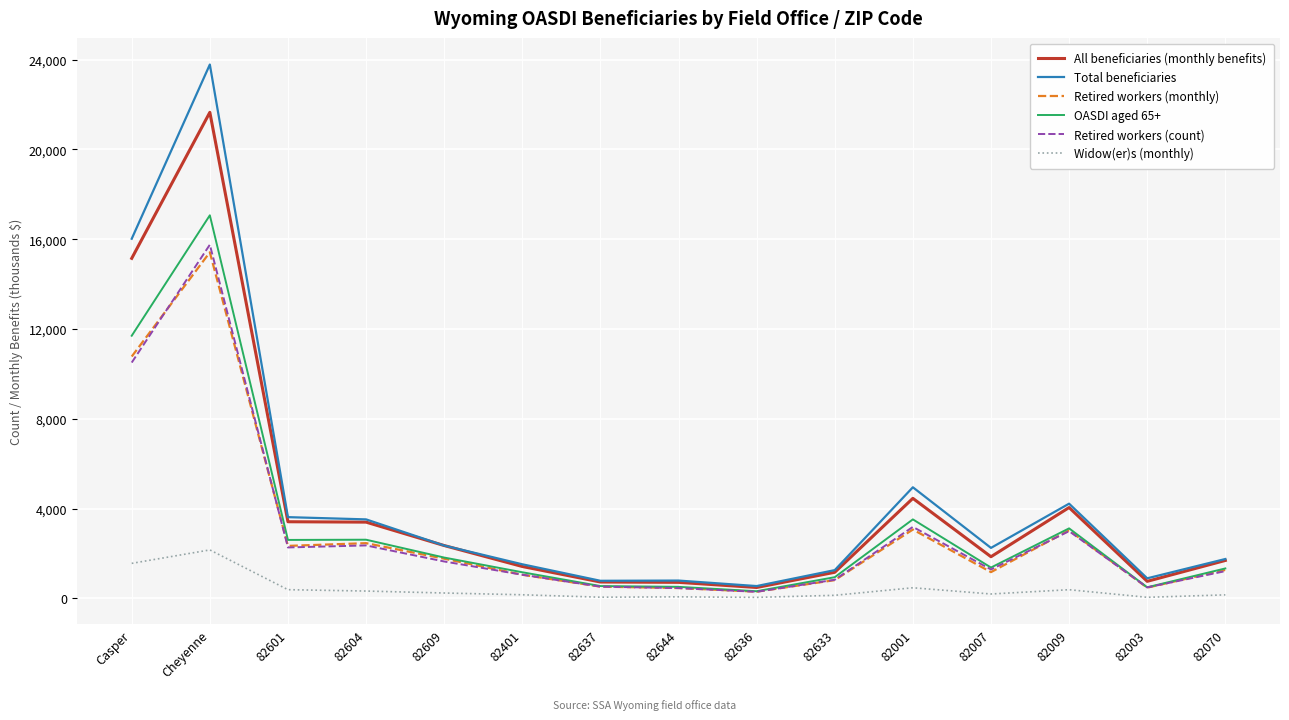

The Total beneficiaries series shows 1520 at 82401. True or false?

True